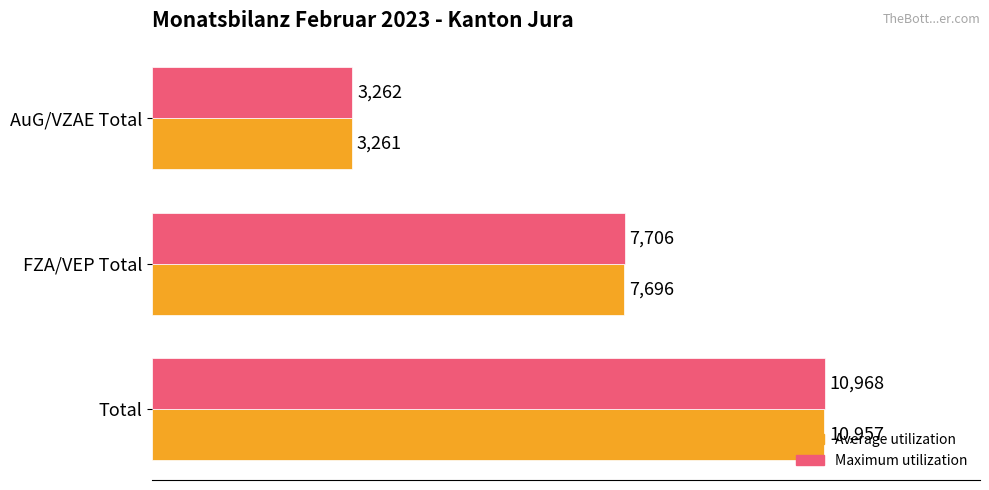

How many values in the Average utilization series are below 7696?

1